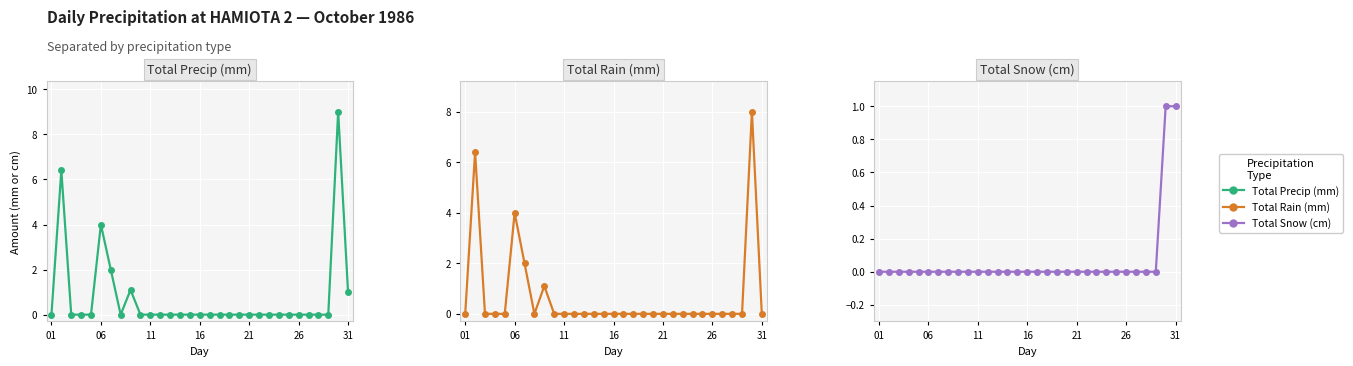

How many values in the Total Rain (mm) series exceed 0?

5